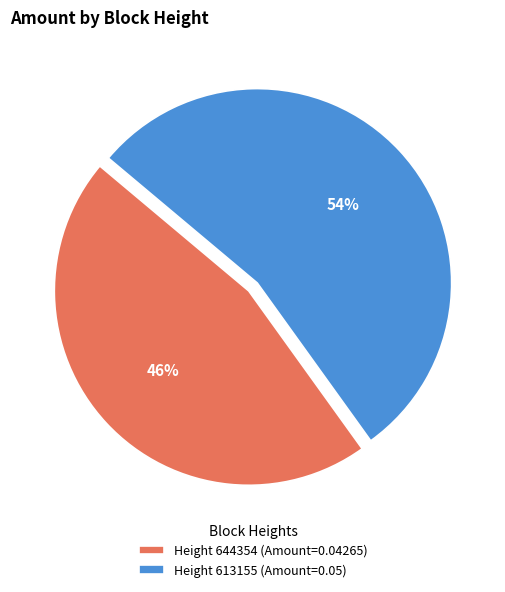

Is the sum of Height 613155 (Amount=0.05) and Height 644354 (Amount=0.04265) greater than half?

Yes